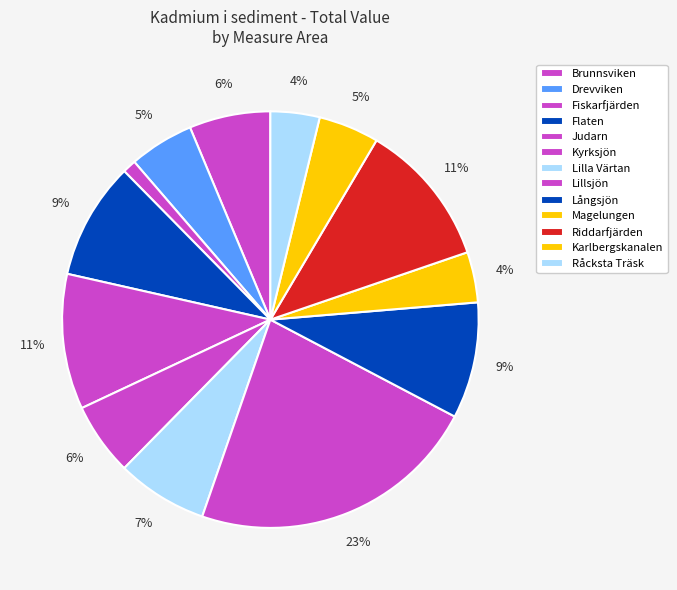

Count the number of slices in the pie.

13